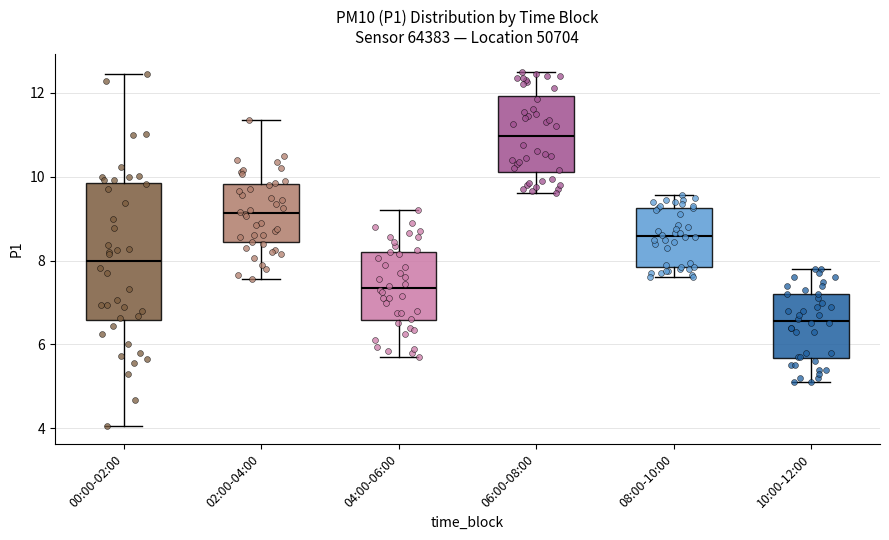

Which box has the lowest median line?

10:00-12:00